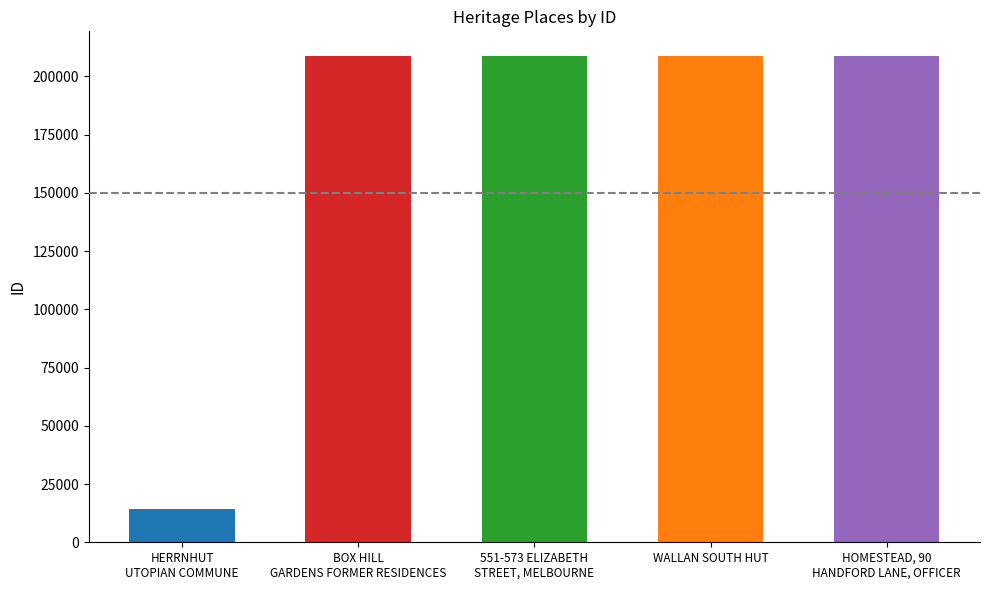

What position from the left is WALLAN SOUTH HUT?

4